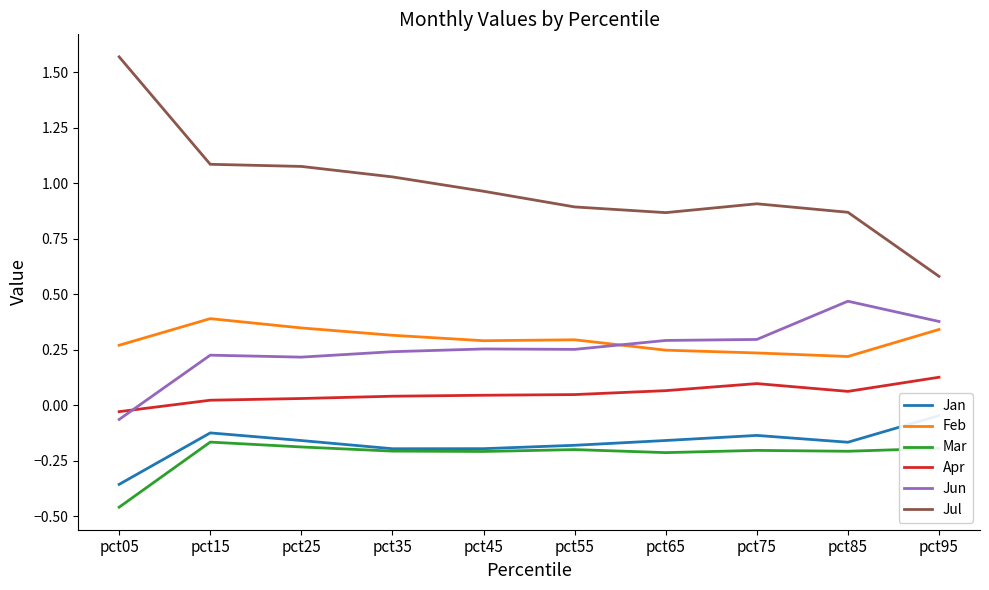

How many lines are shown in the chart?

6